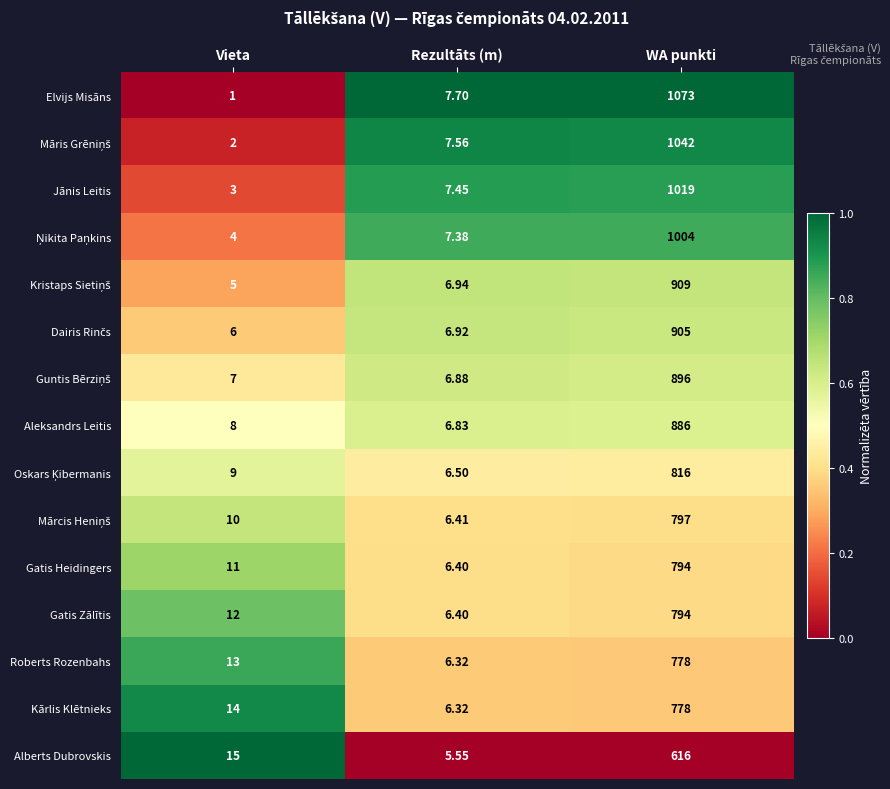

At which category is the sum across all series the highest?

WA punkti